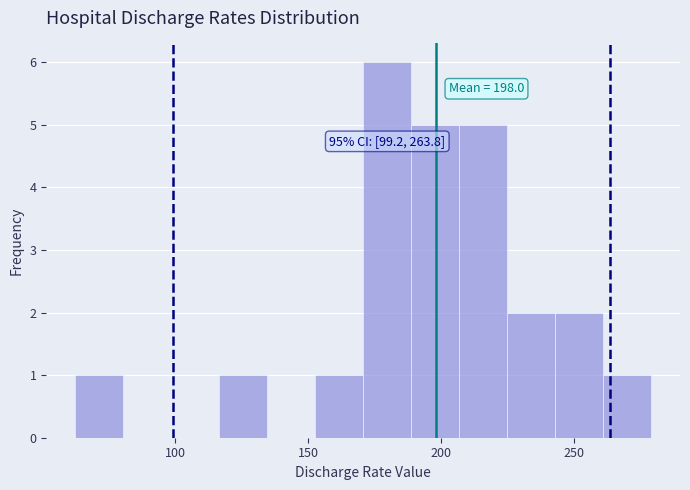

Read against the x-axis, roughly where is the centre of the tallest bar?

180